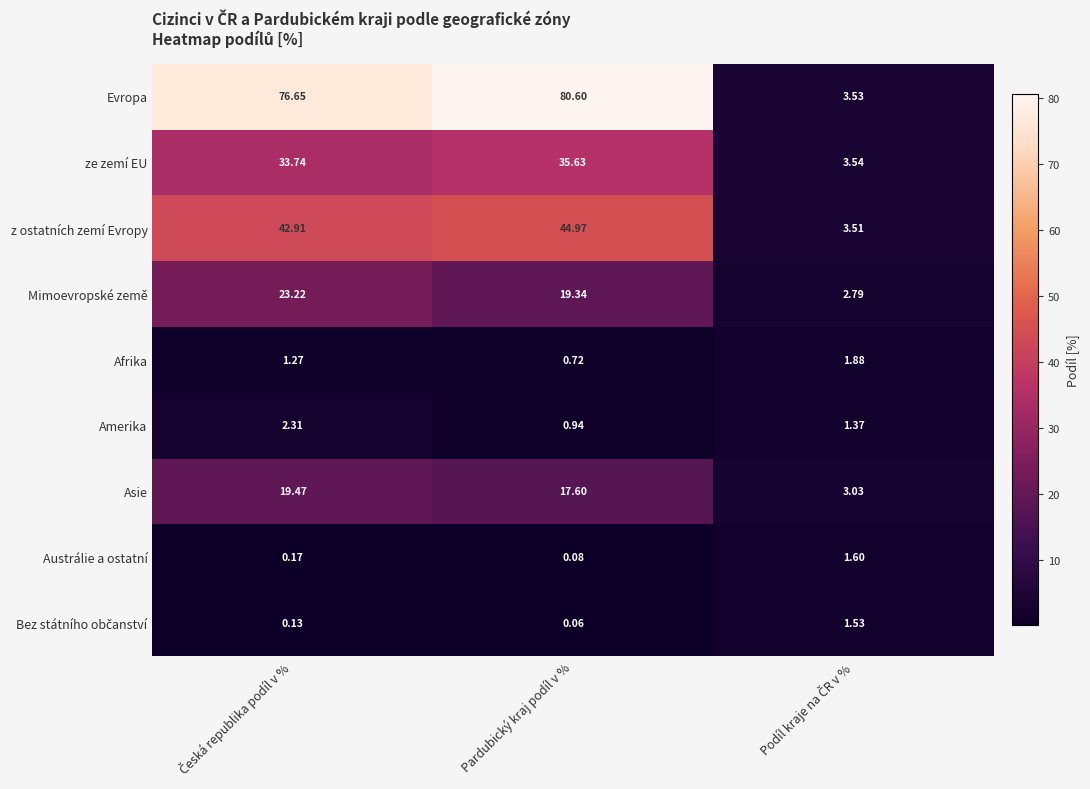

Which series has the largest range (max minus min)?

Evropa